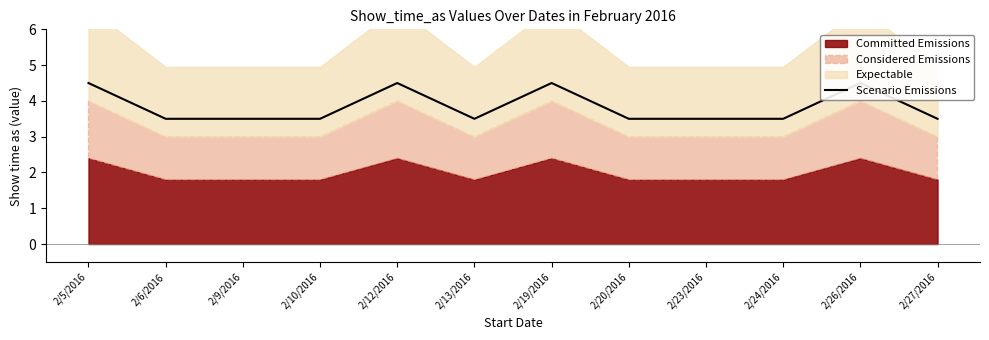

How many interior local valleys (lower than both neighbors) does the data have?

1